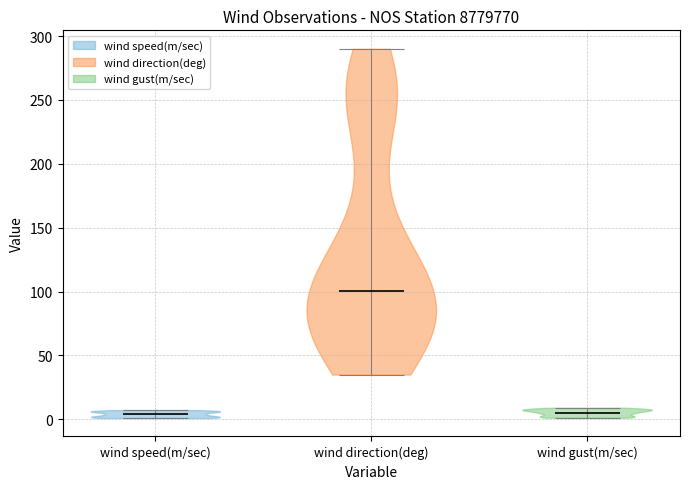

Which violin has the highest median line?

wind direction(deg)